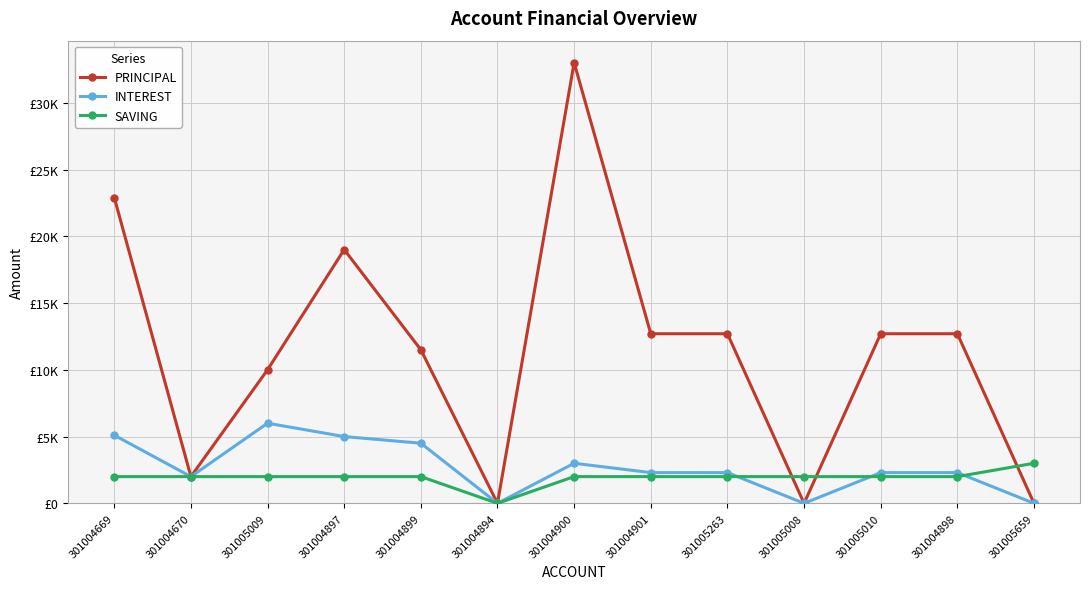

What is the sum of all SAVING values?

25000